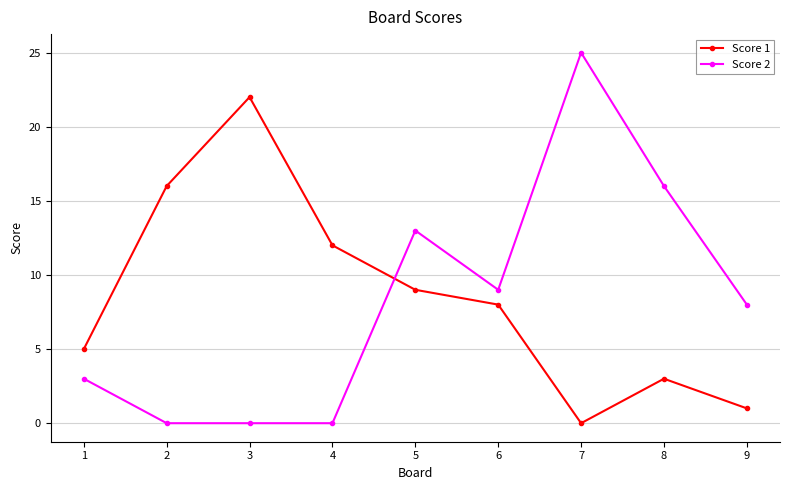

In Score 1, how many points are lower than both neighbors (excluding endpoints)?

1